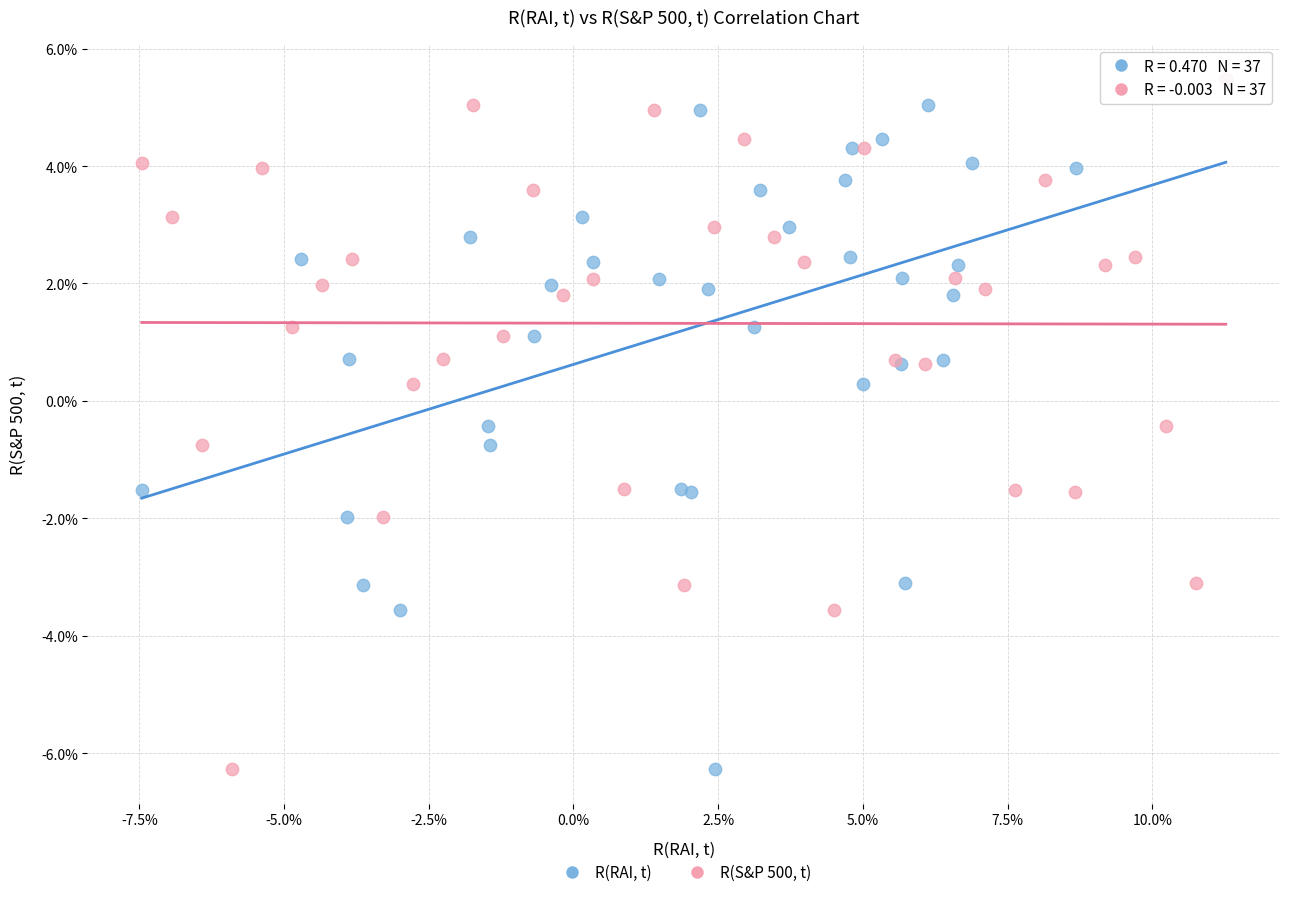

What are all the series names shown in the legend?

R(RAI, t), R(S&P 500, t)